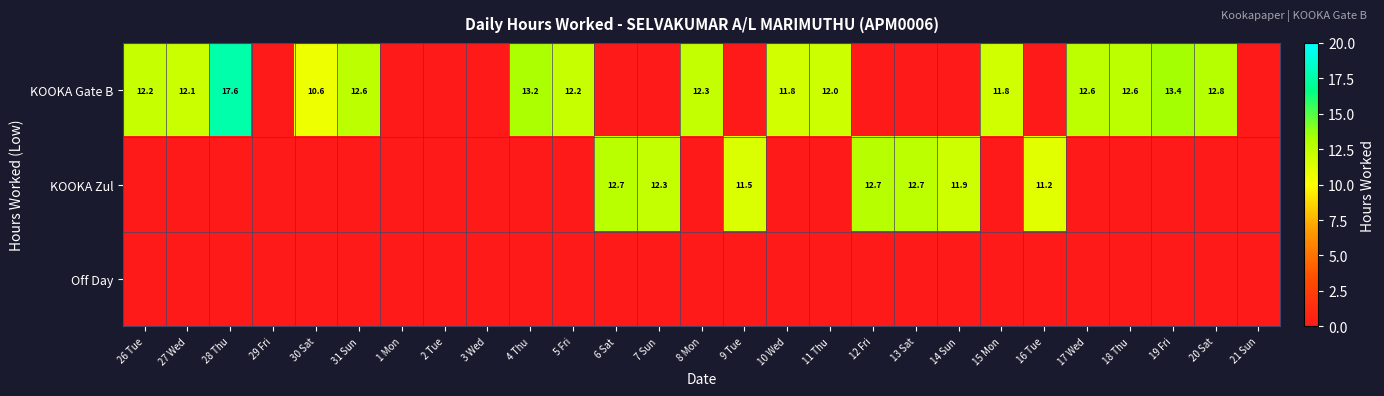

The KOOKA Gate B series shows 17.3 at 26 Tue. True or false?

False